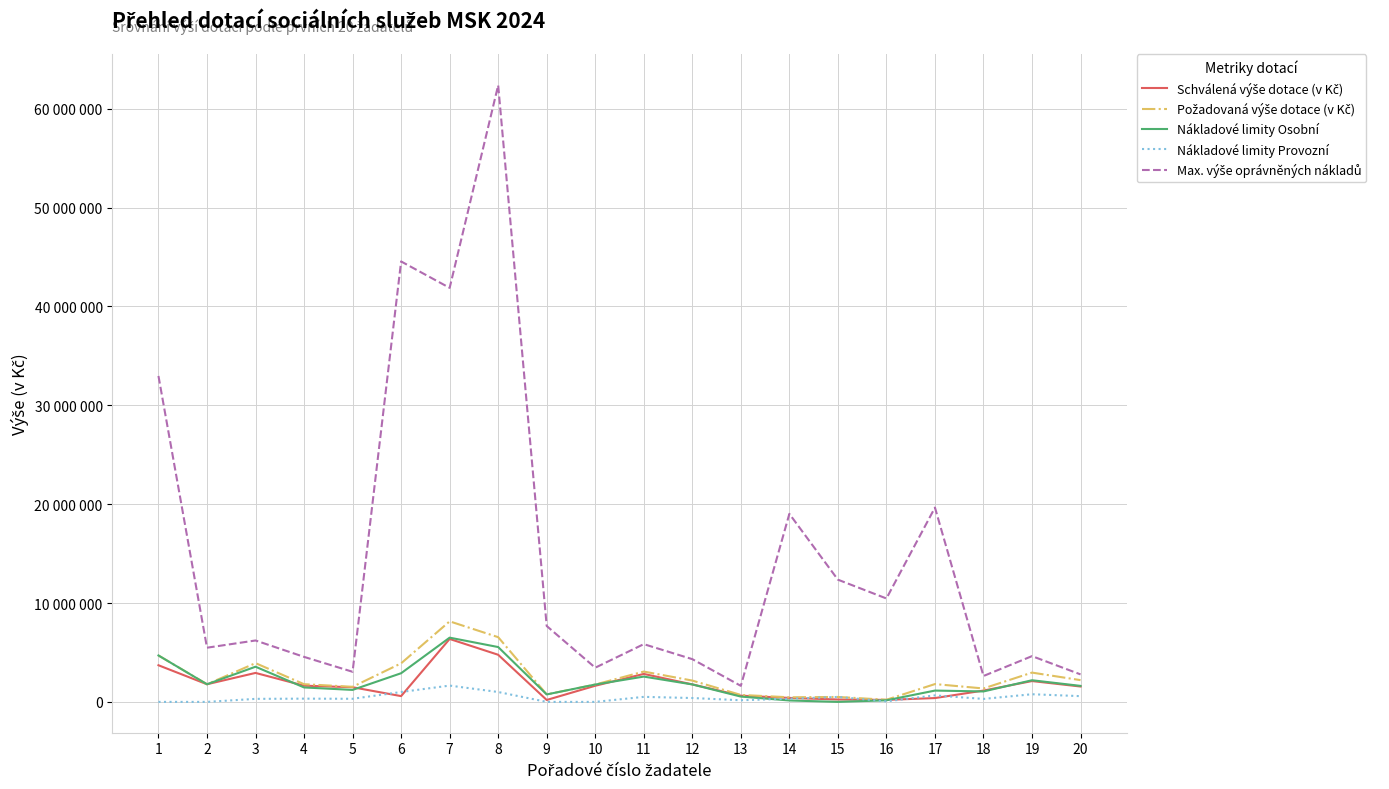

Which series ends up on top after the final intersection of Schválená výše dotace (v Kč) and Nákladové limity Provozní?

Schválená výše dotace (v Kč)